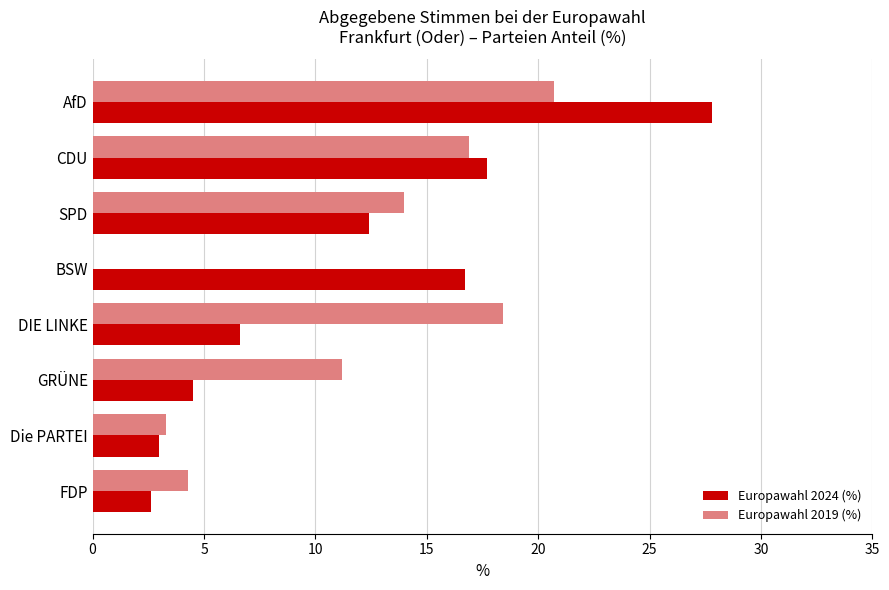

What is the maximum value for Europawahl 2024 (%)?

27.8